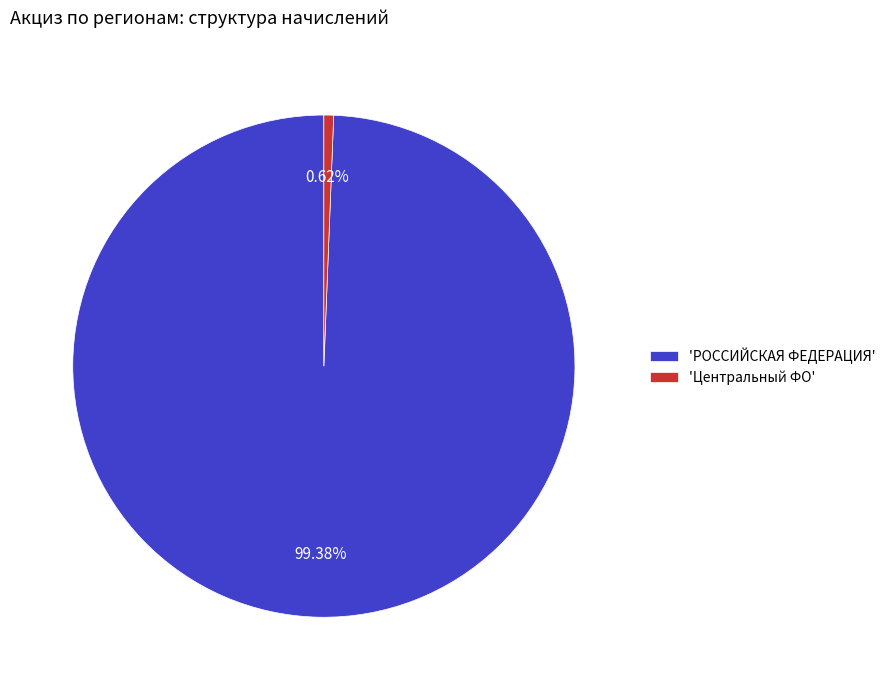

Which category accounts for the majority?

'РОССИЙСКАЯ ФЕДЕРАЦИЯ'